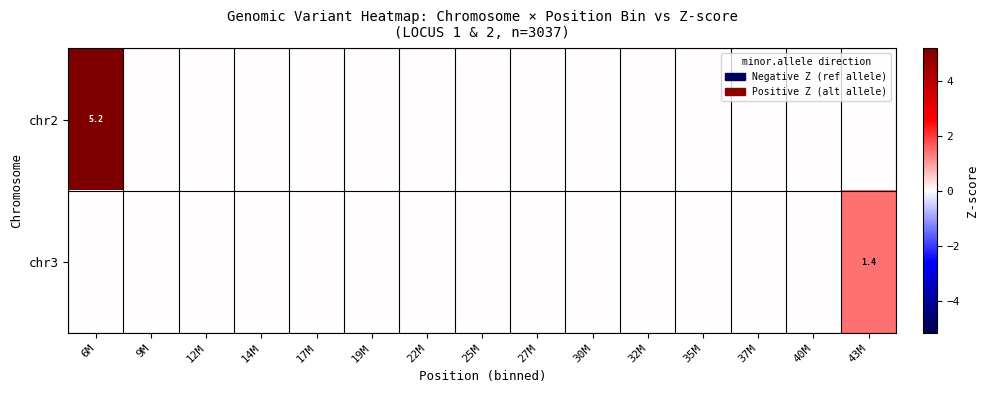

At which category is the sum across all series the highest?

6M